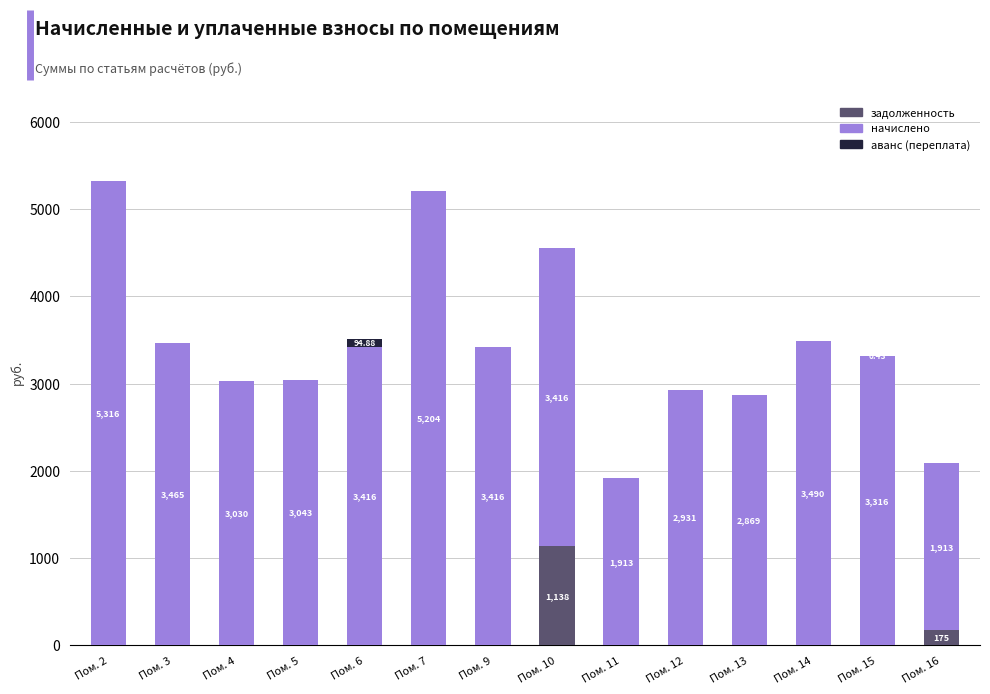

What is the total value across all series at Пом. 4?

3030.5